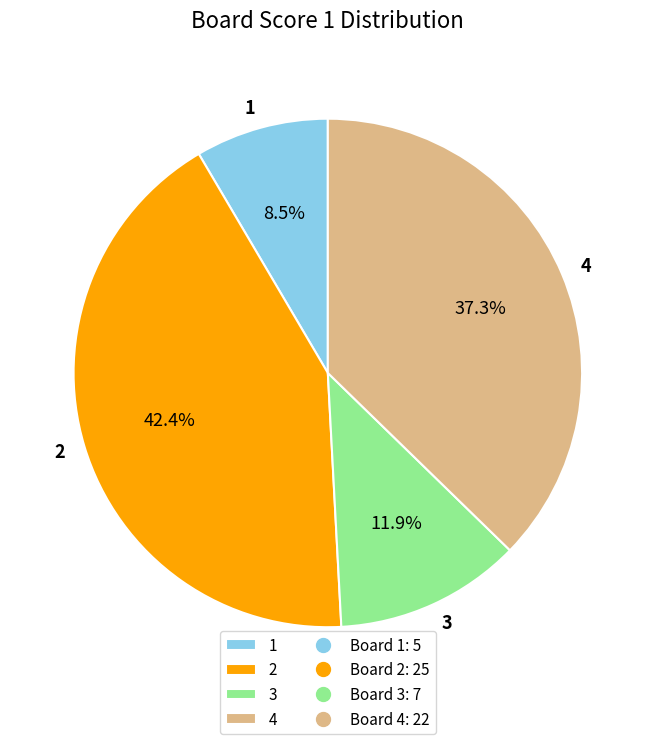

What portion of the pie excludes 1?

91.5%